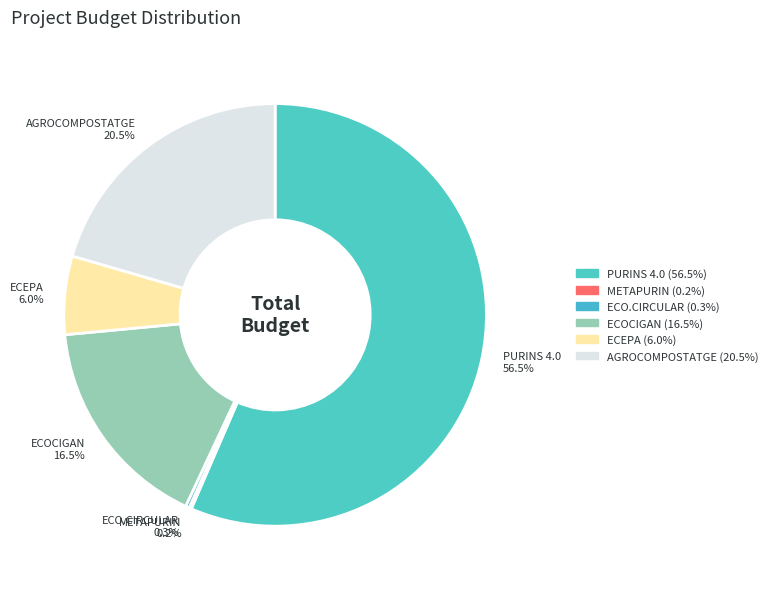

Combined, do PURINS 4.0 and ECEPA account for over 50%?

Yes